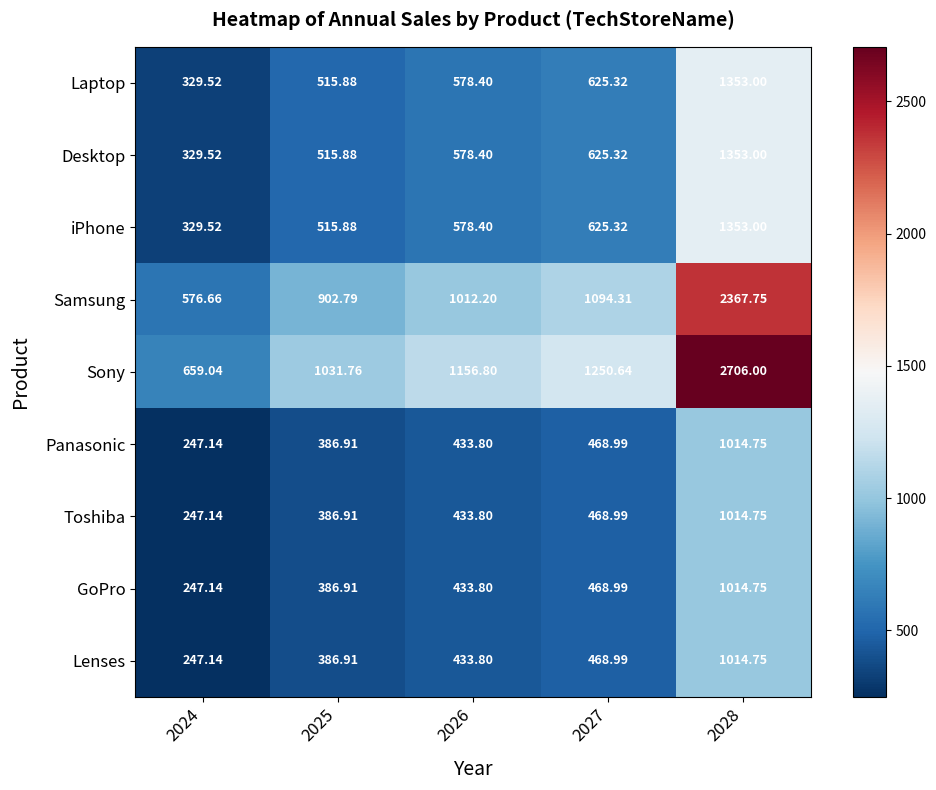

How many data points does each series have?

5